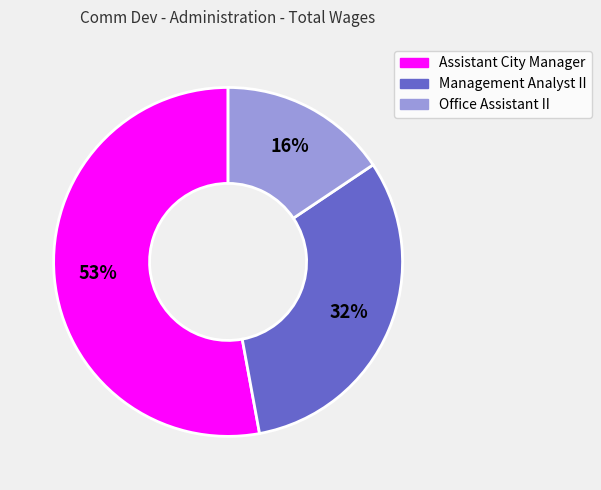

To the nearest percent, what portion does Office Assistant II represent?

16%